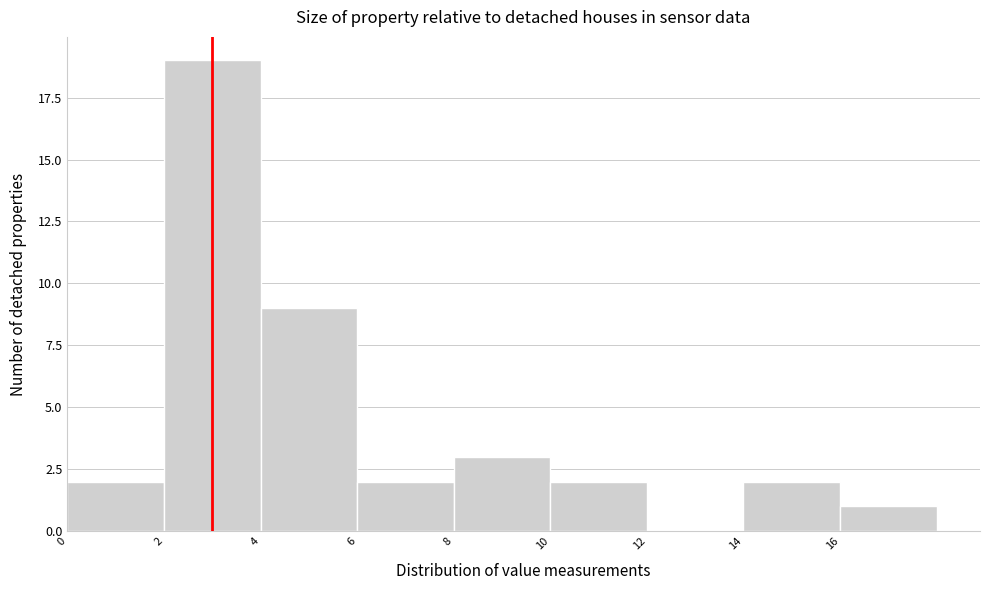

Reading left to right, list every bar in this chart as the range it spans on the x-axis followed by its height. The values are not printed on the chart, so give them approximately, as read against the axis.

0 to 2: 2
2 to 4: 19
4 to 6: 9
6 to 8: 2
8 to 10: 3
10 to 12: 2
12 to 14: 0
14 to 16: 2
16 to 18: 1